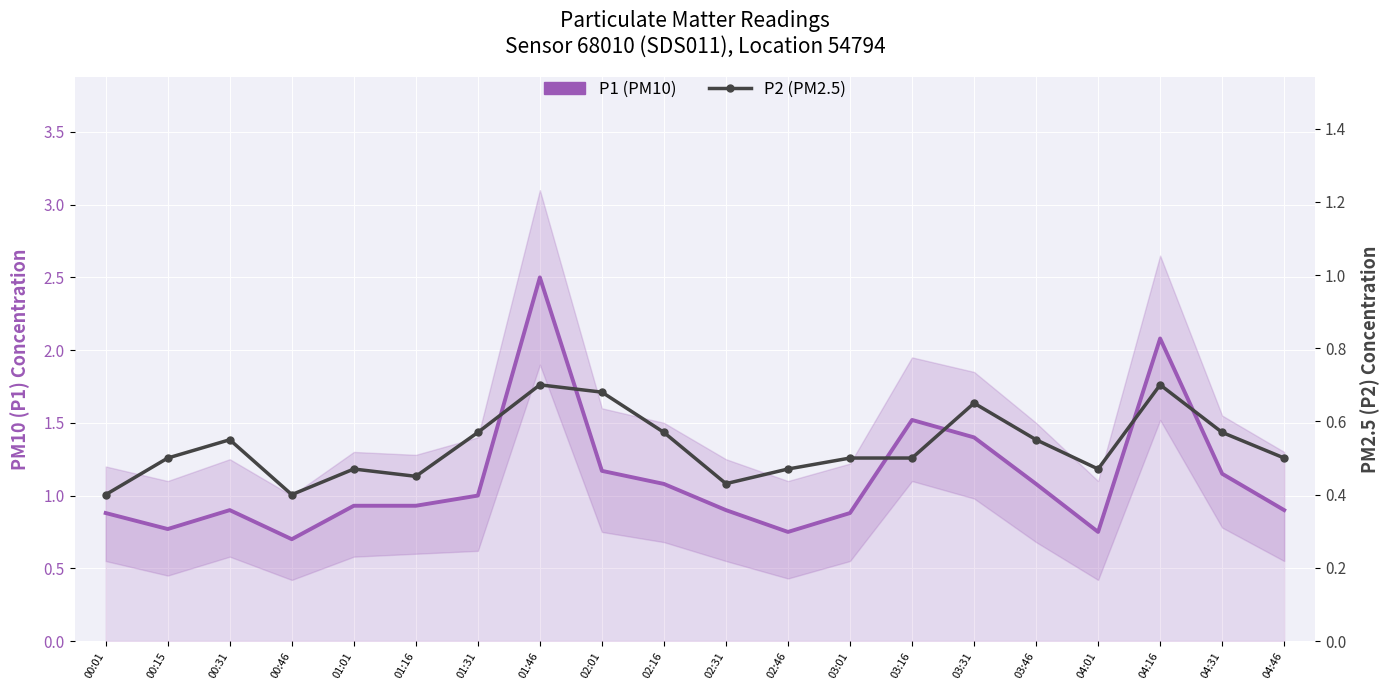

What is the sum of the P1 (PM10) values at 01:16 and 00:15?

1.7